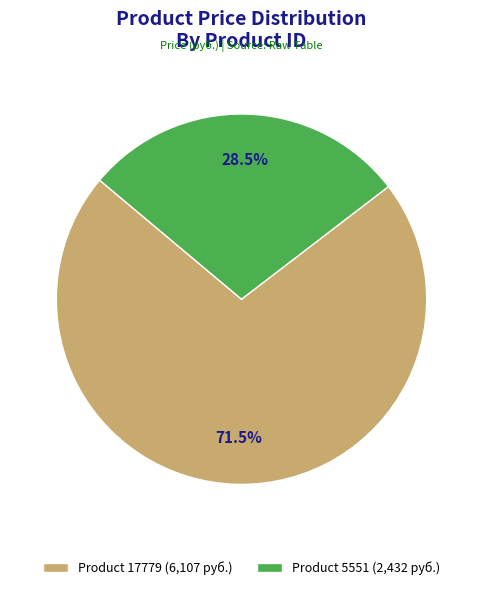

What is the majority slice?

Product 17779 (6,107 руб.)